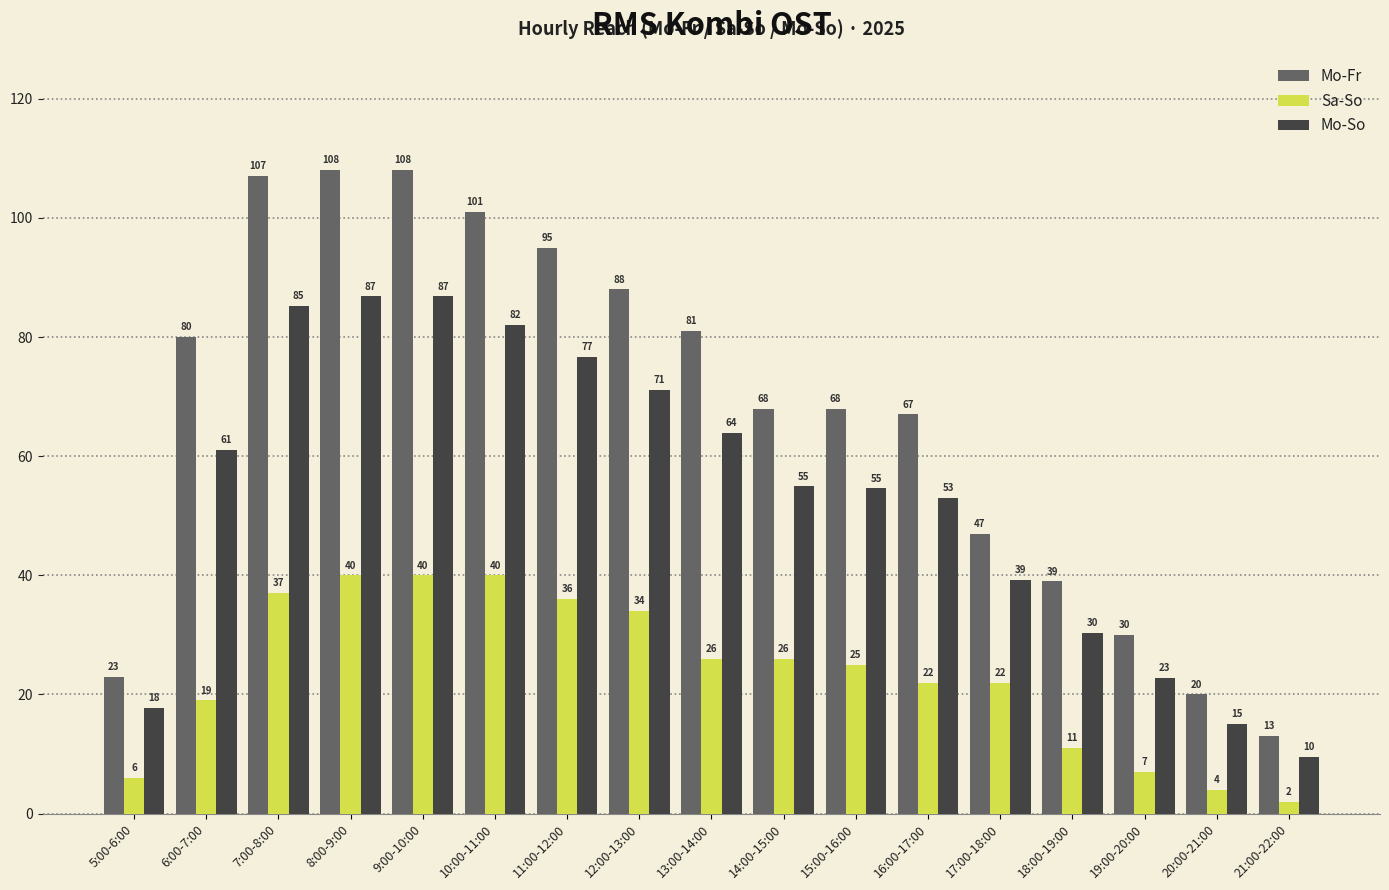

At which label does Mo-Fr reach its minimum?

21:00-22:00